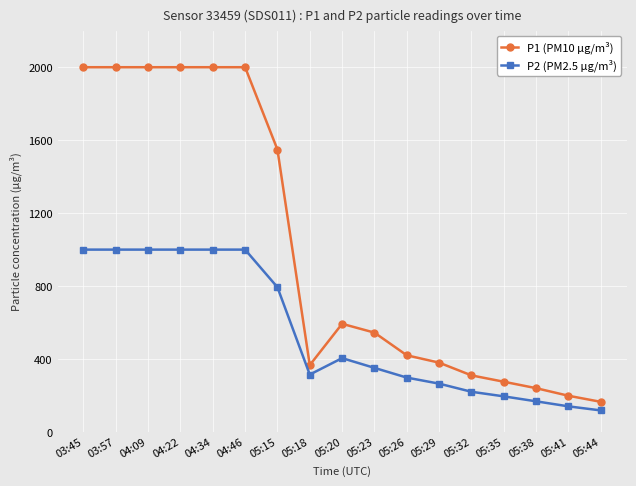

Rank the series at 04:34 from lowest to highest value.

P2 (PM2.5 µg/m³), P1 (PM10 µg/m³)